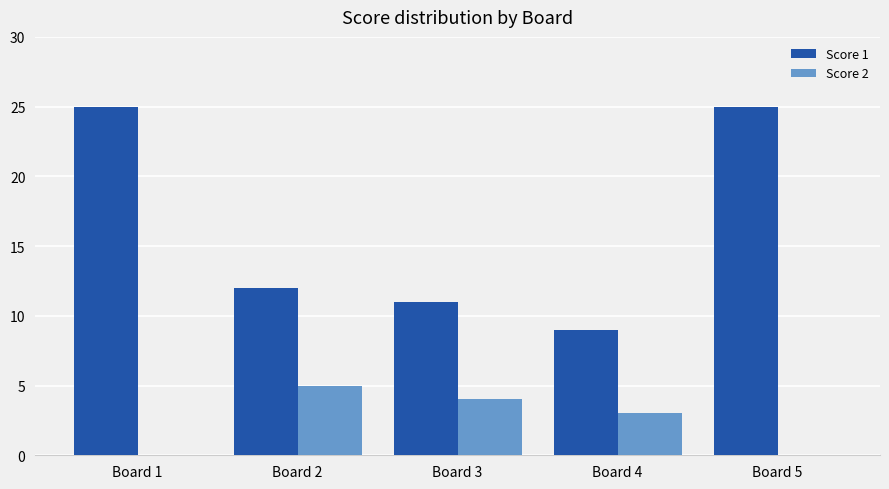

Reading left to right, extract all data points from this chart.

Score 1: 25	12	11	9	25
Score 2: 0	5	4	3	0